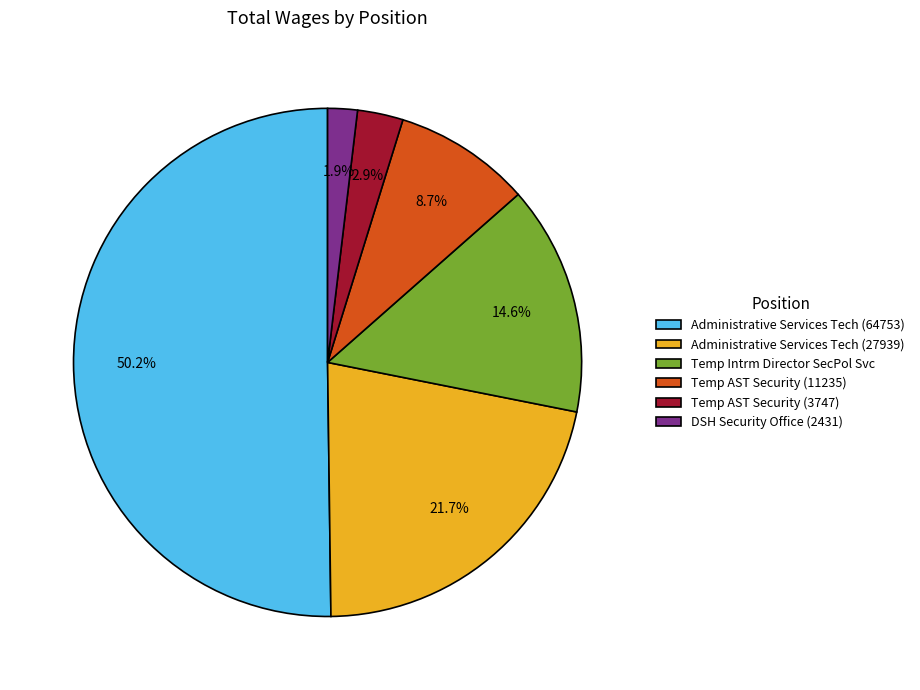

Is the sum of Administrative Services Tech (27939) and Temp Intrm Director SecPol Svc greater than half?

No